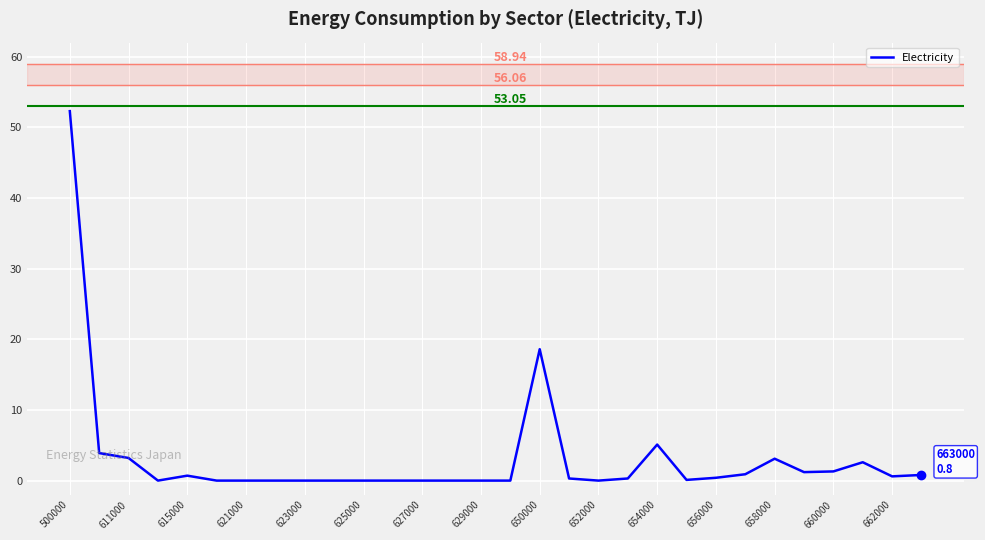

Does the chart display data point markers on the line(s)?

No